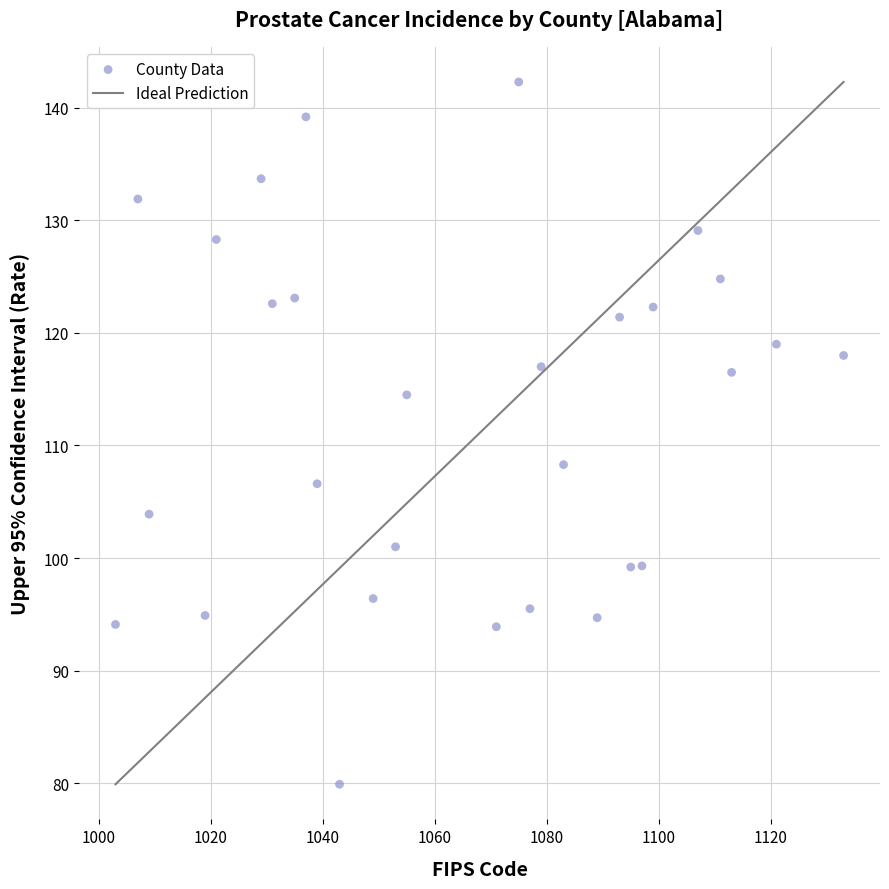

What Y value in the scatter plot is closest to 111?

108.3